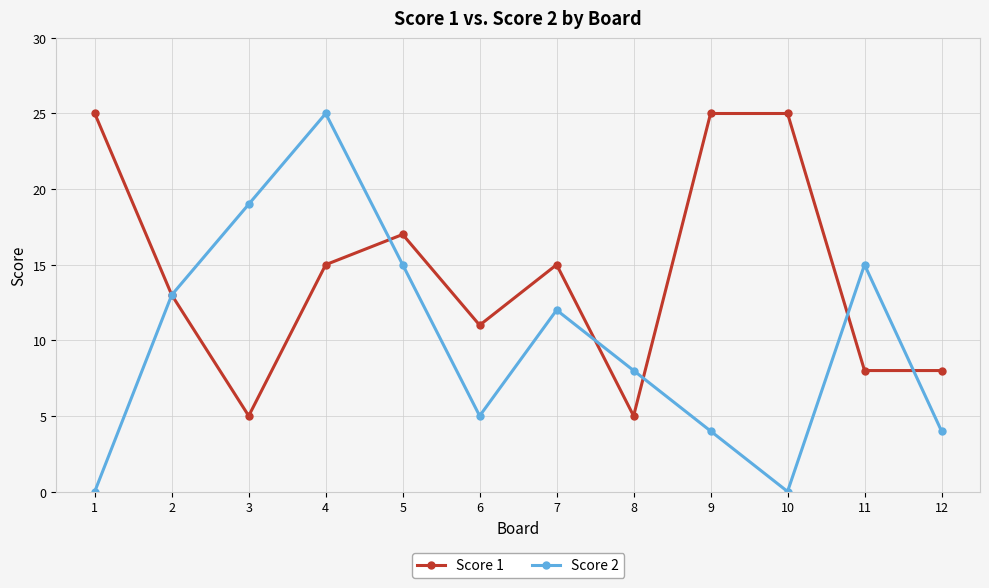

The Score 1 series shows 15 at 7. True or false?

True